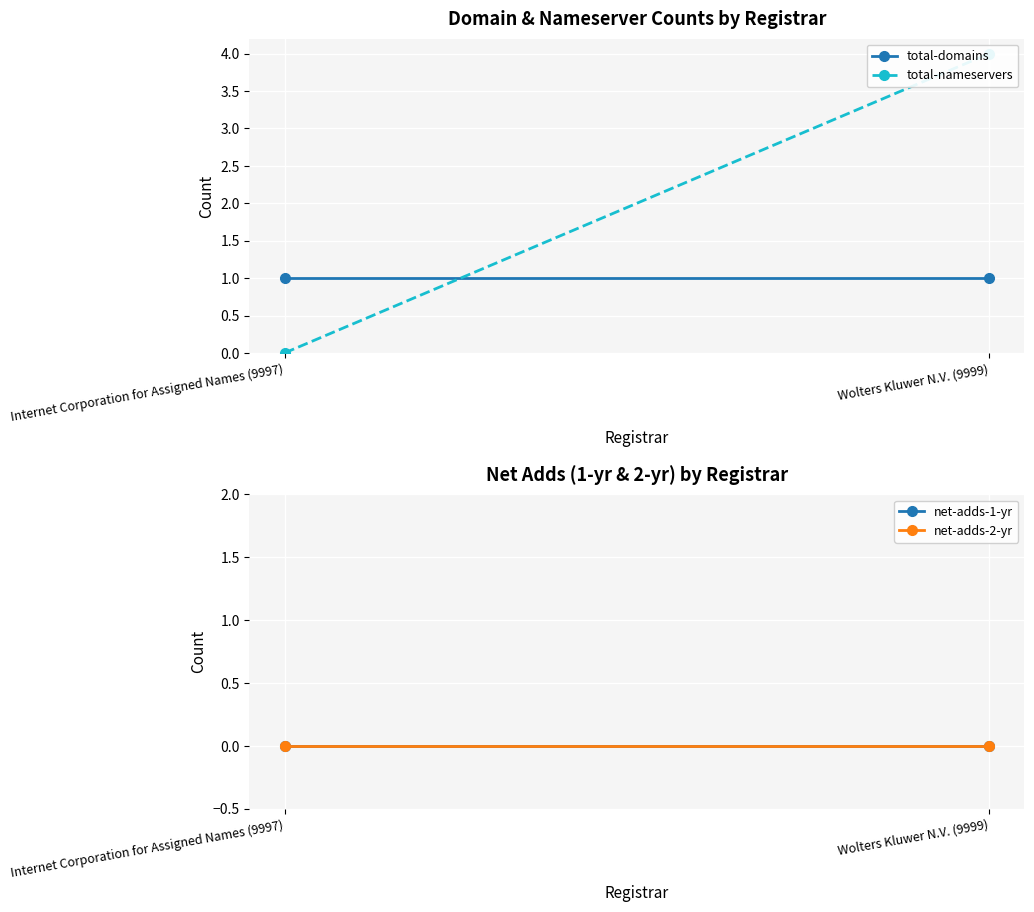

Which category has the highest value in the total-nameservers series?

Wolters Kluwer N.V. (9999)